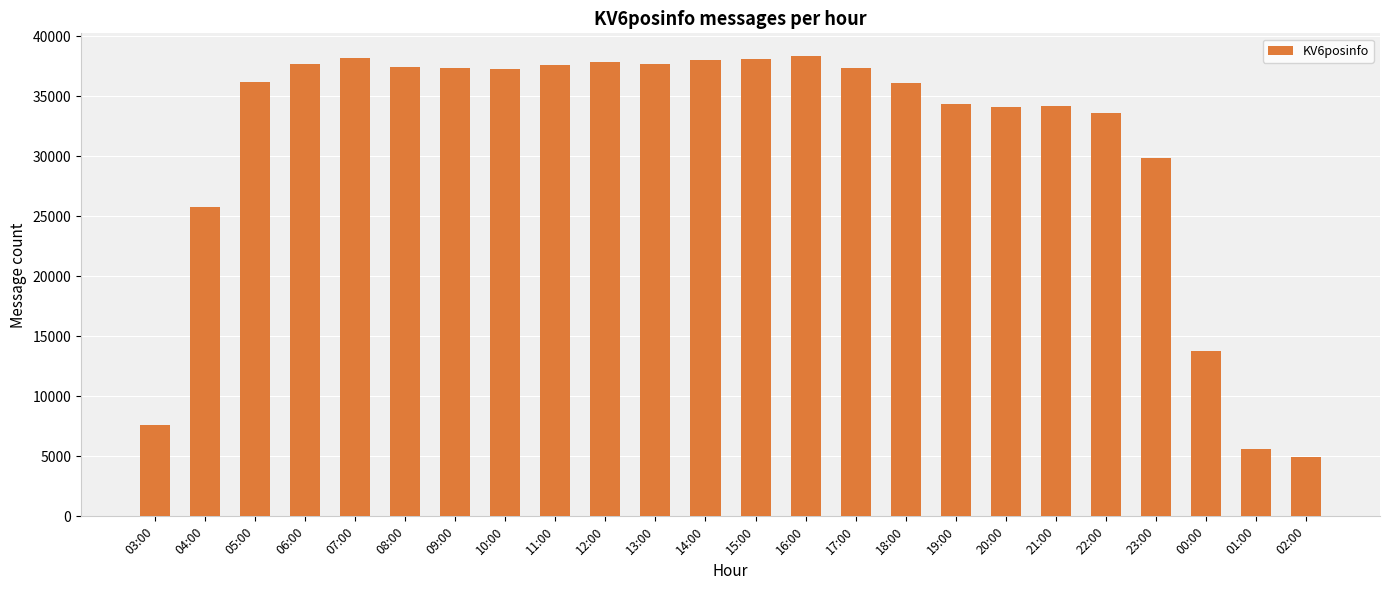

What is the ratio of the value at 10:00 to the value at 17:00?

1.0